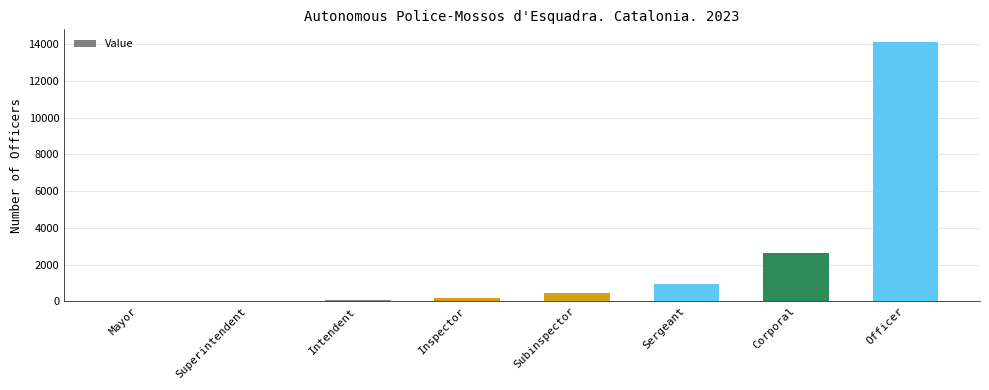

At which label is the value closest to 7055?

Corporal